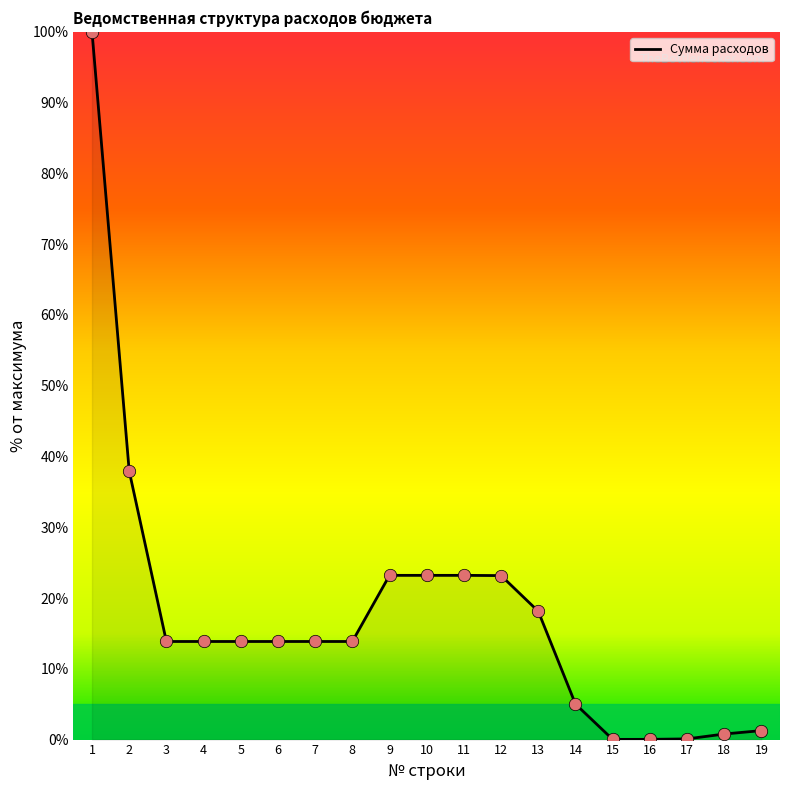

Between 16 and 9, which is larger?

9